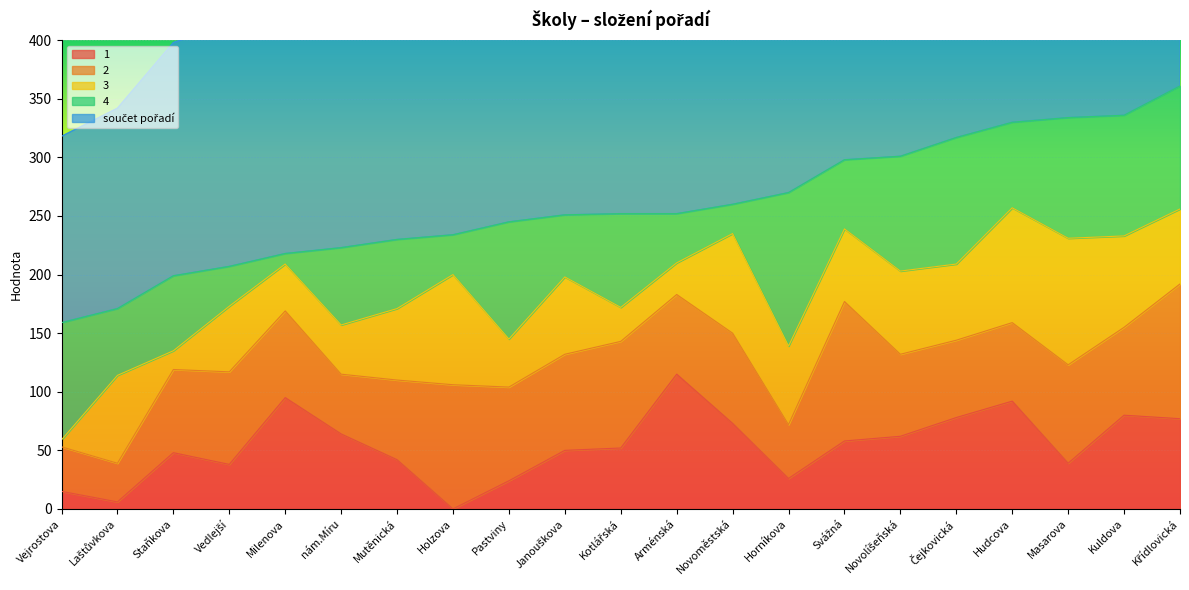

Which series has the widest spread of values?

součet pořadí